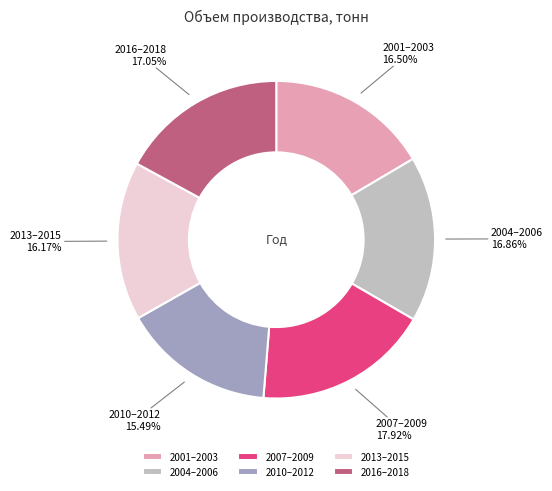

Which has a higher value, 2007–2009 or 2013–2015?

2007–2009